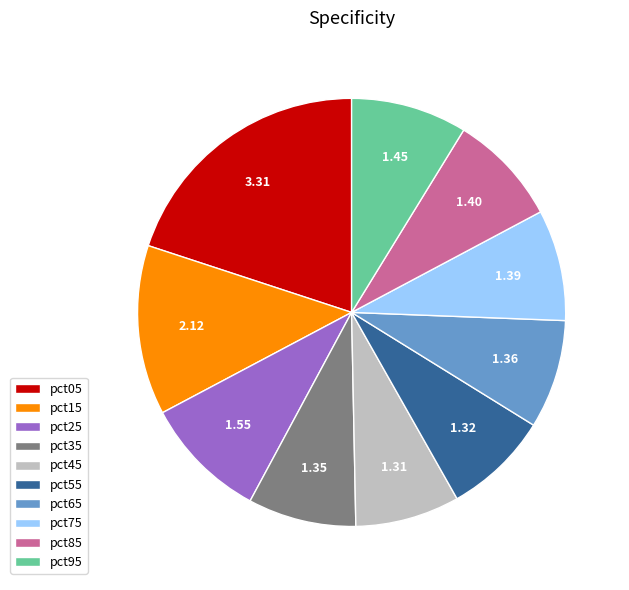

The pct95 slice represents 9% of the pie. True or false?

True